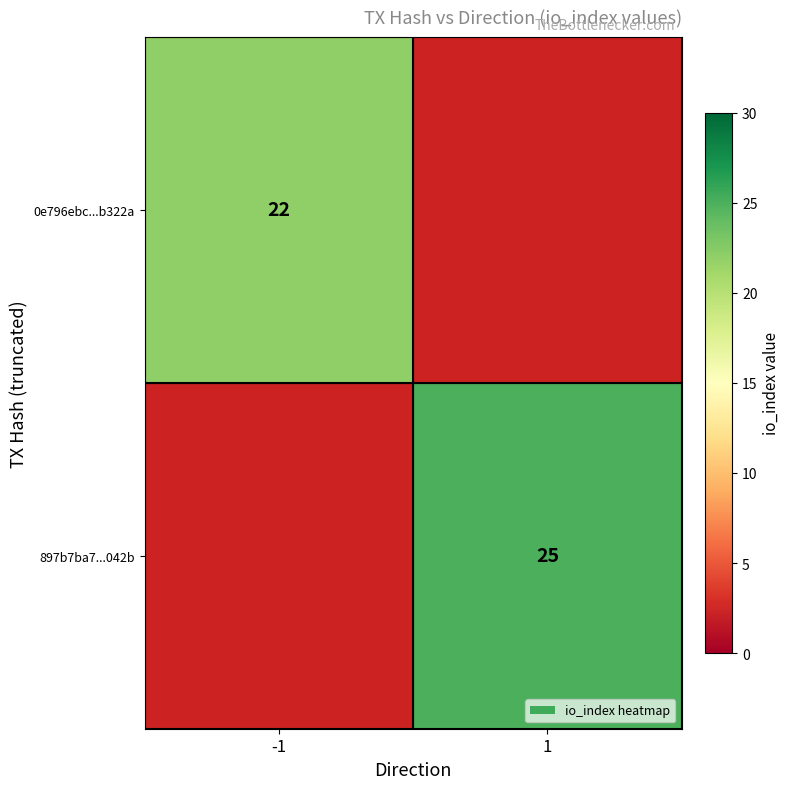

The 0e796ebc...b322a series shows 37 at -1. True or false?

False